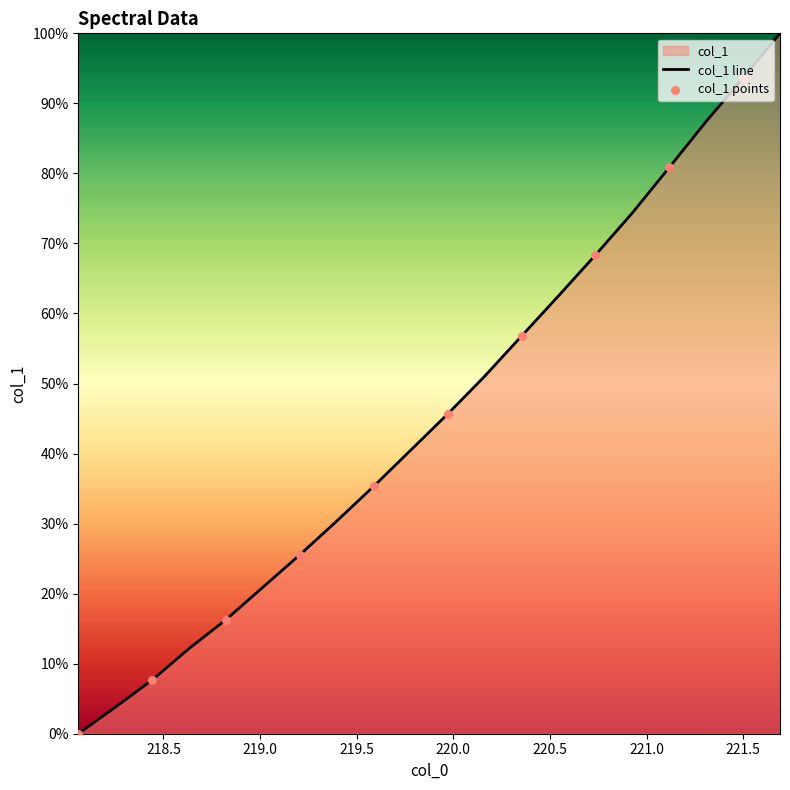

What is the ratio of the value at 218.442 to the value at 220.1623?

0.8